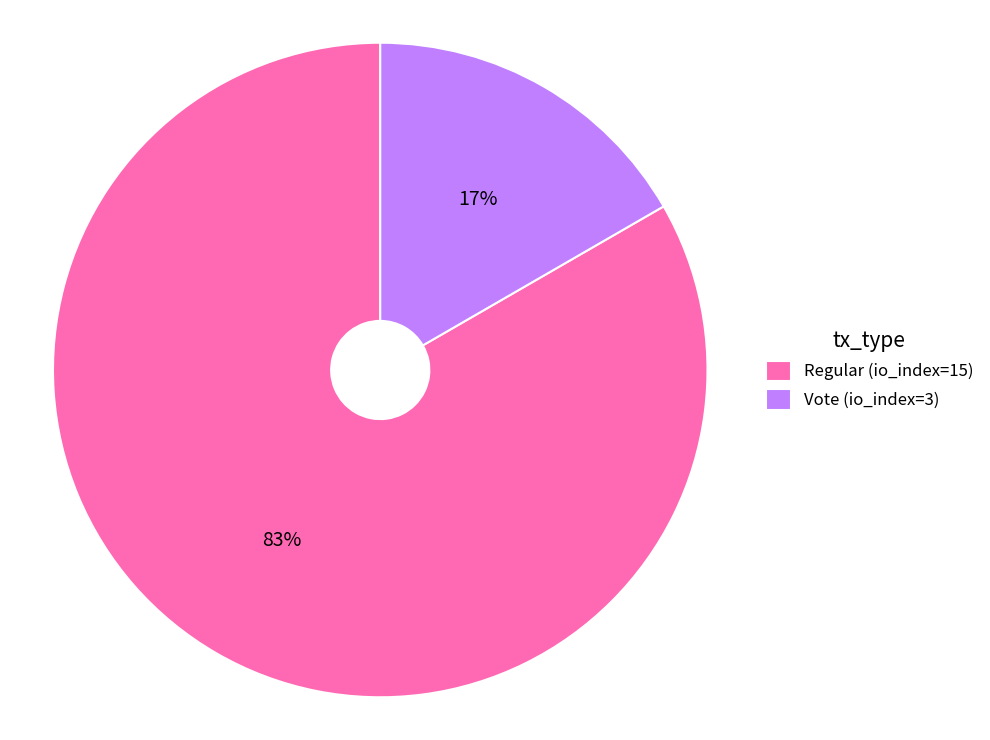

How many slices are in this pie chart?

2